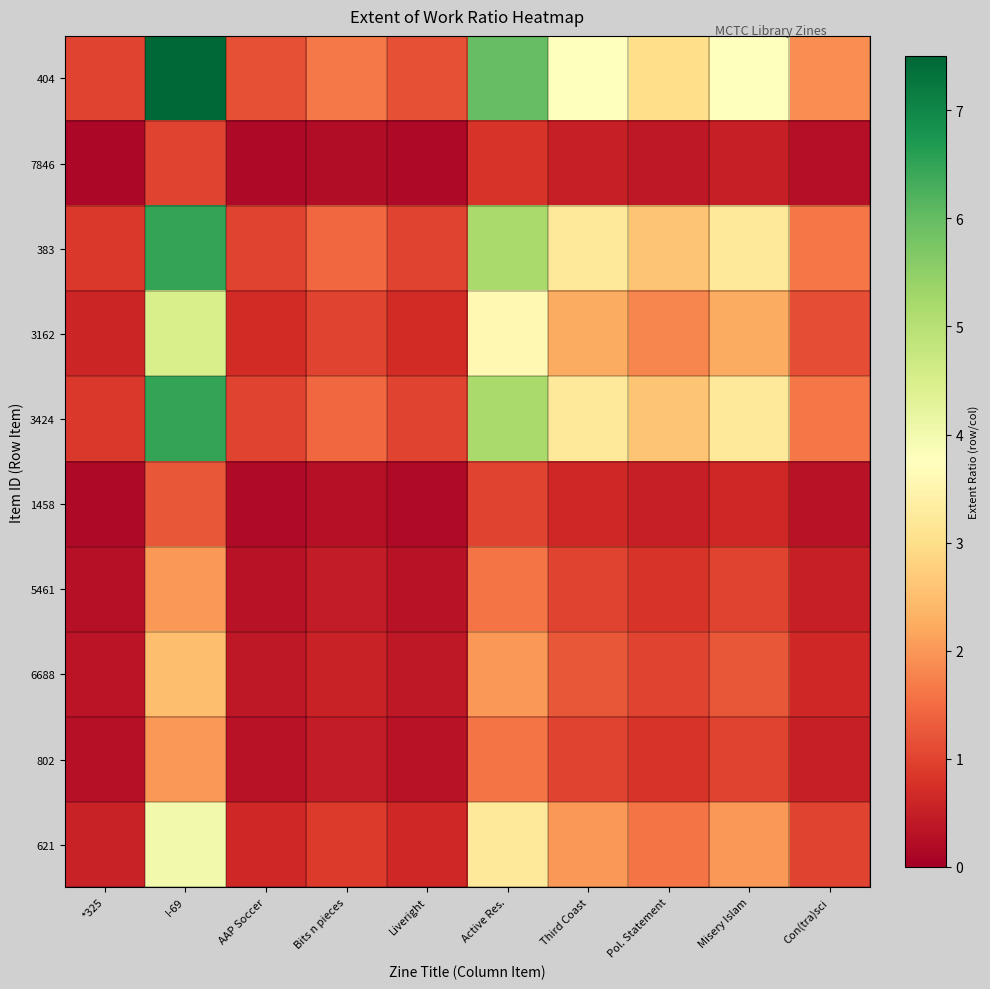

Reading right to left, what are all the values shown in this chart?

404: Con(tra)sci=1.9	Misery Islam=3.8	Pol. Statement=3.0	Third Coast=3.8	Active Res.=6.0	Liveright=1.2	Bits n pieces=1.7	AAP Soccer=1.2	I-69=7.5	*325=1.0
7846: Con(tra)sci=0.2	Misery Islam=0.5	Pol. Statement=0.4	Third Coast=0.5	Active Res.=0.8	Liveright=0.2	Bits n pieces=0.2	AAP Soccer=0.2	I-69=1.0	*325=0.1
383: Con(tra)sci=1.6	Misery Islam=3.2	Pol. Statement=2.6	Third Coast=3.2	Active Res.=5.2	Liveright=1.0	Bits n pieces=1.4	AAP Soccer=1.0	I-69=6.5	*325=0.9
3162: Con(tra)sci=1.1	Misery Islam=2.2	Pol. Statement=1.8	Third Coast=2.2	Active Res.=3.6	Liveright=0.7	Bits n pieces=1.0	AAP Soccer=0.7	I-69=4.5	*325=0.6
3424: Con(tra)sci=1.6	Misery Islam=3.2	Pol. Statement=2.6	Third Coast=3.2	Active Res.=5.2	Liveright=1.0	Bits n pieces=1.4	AAP Soccer=1.0	I-69=6.5	*325=0.9
1458: Con(tra)sci=0.3	Misery Islam=0.6	Pol. Statement=0.5	Third Coast=0.6	Active Res.=1.0	Liveright=0.2	Bits n pieces=0.3	AAP Soccer=0.2	I-69=1.2	*325=0.2
5461: Con(tra)sci=0.5	Misery Islam=1.0	Pol. Statement=0.8	Third Coast=1.0	Active Res.=1.6	Liveright=0.3	Bits n pieces=0.4	AAP Soccer=0.3	I-69=2.0	*325=0.3
6688: Con(tra)sci=0.6	Misery Islam=1.2	Pol. Statement=1.0	Third Coast=1.2	Active Res.=2.0	Liveright=0.4	Bits n pieces=0.6	AAP Soccer=0.4	I-69=2.5	*325=0.3
802: Con(tra)sci=0.5	Misery Islam=1.0	Pol. Statement=0.8	Third Coast=1.0	Active Res.=1.6	Liveright=0.3	Bits n pieces=0.4	AAP Soccer=0.3	I-69=2.0	*325=0.3
621: Con(tra)sci=1.0	Misery Islam=2.0	Pol. Statement=1.6	Third Coast=2.0	Active Res.=3.2	Liveright=0.6	Bits n pieces=0.9	AAP Soccer=0.6	I-69=4.0	*325=0.5